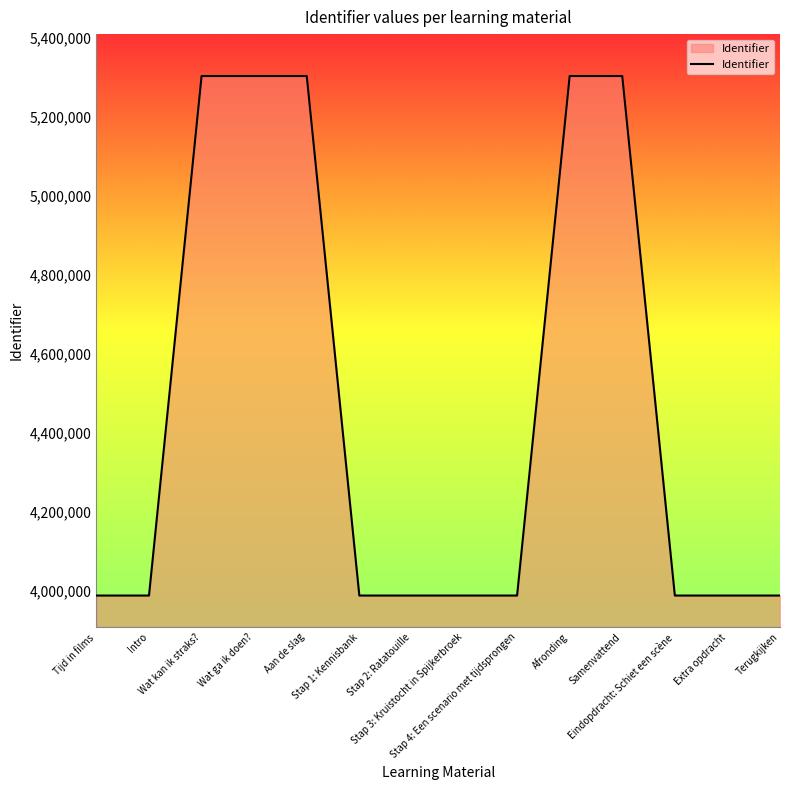

Does the chart have visible grid lines?

No